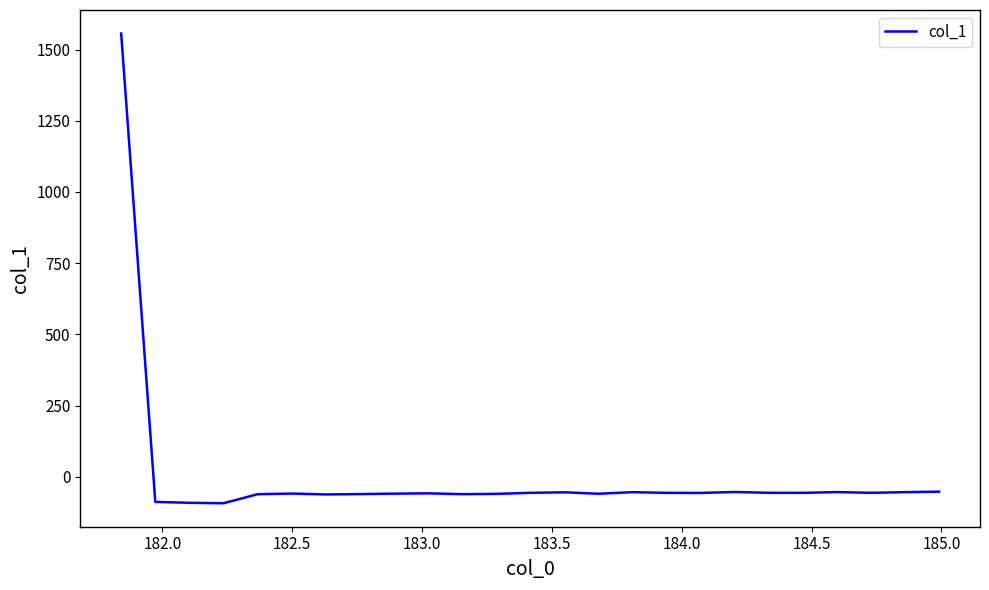

What is the difference between the maximum and minimum values?

1649.0